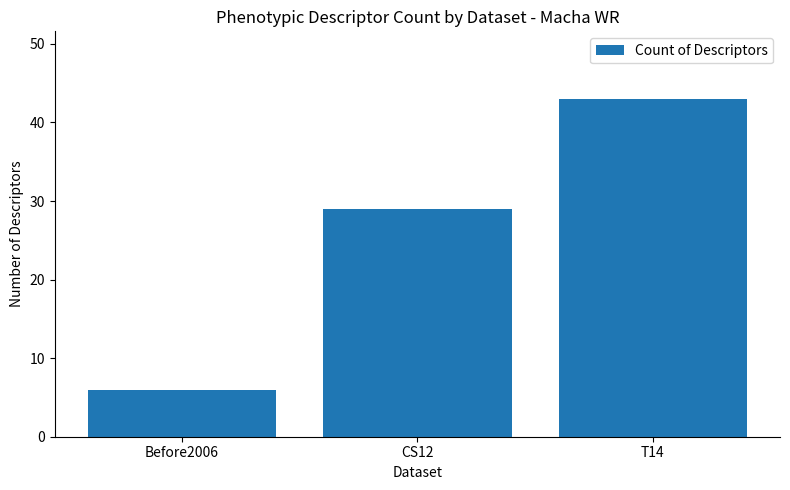

What position from the left is Before2006?

1